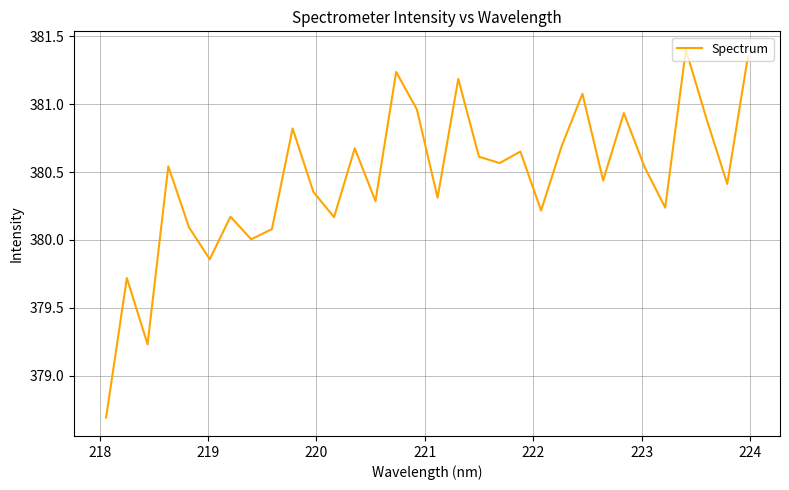

What is the difference between the maximum and minimum values?

2.7